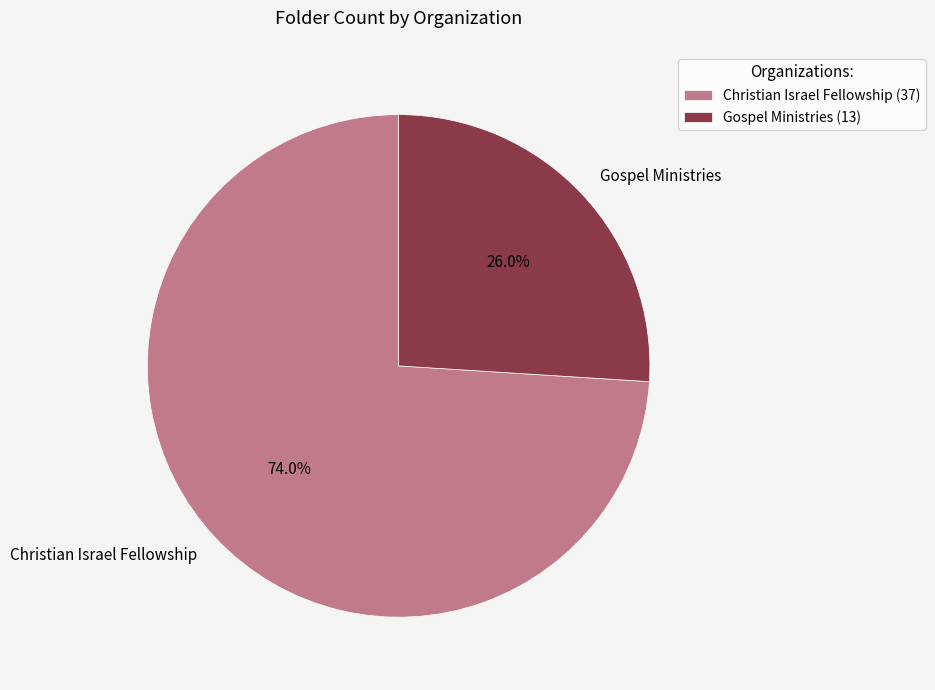

How many segments does this pie chart have?

2